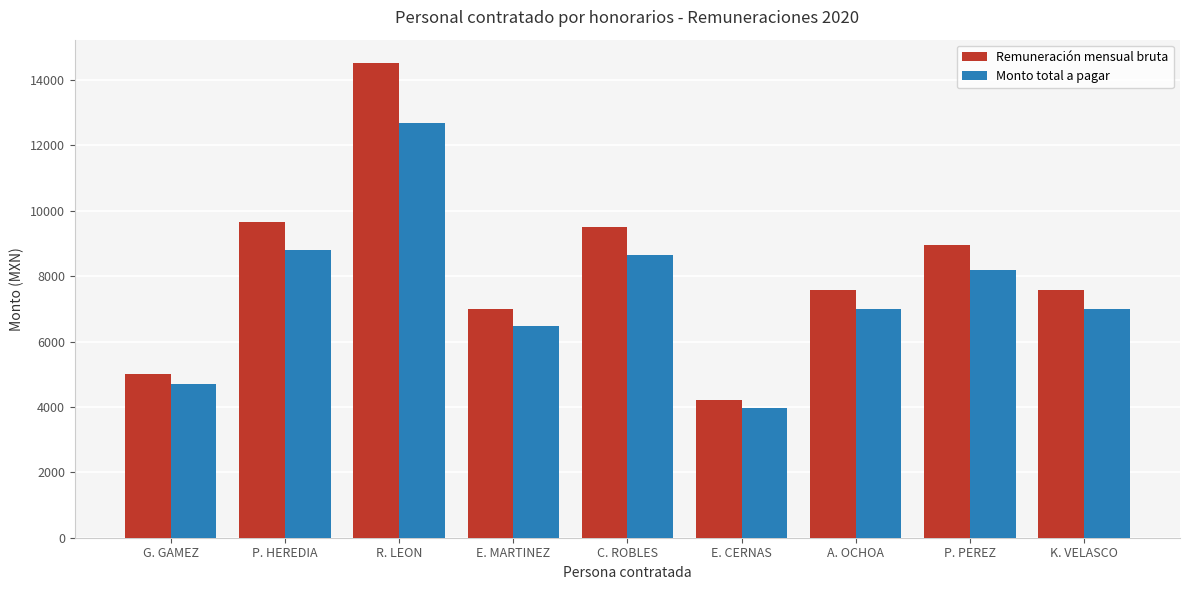

What is the minimum value for Monto total a pagar?

3956.6